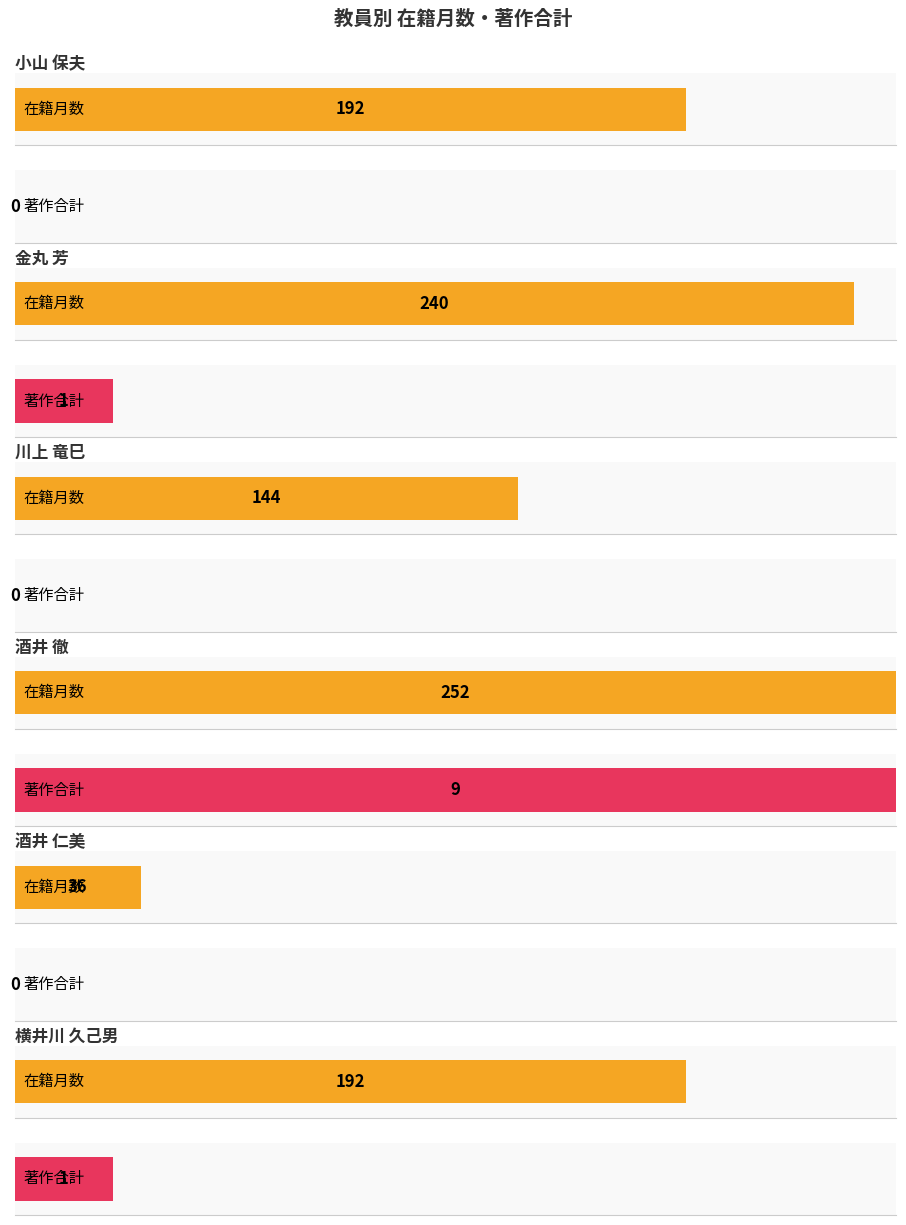

Is it true that 著作合計 equals 0 at 川上 竜巳?

True